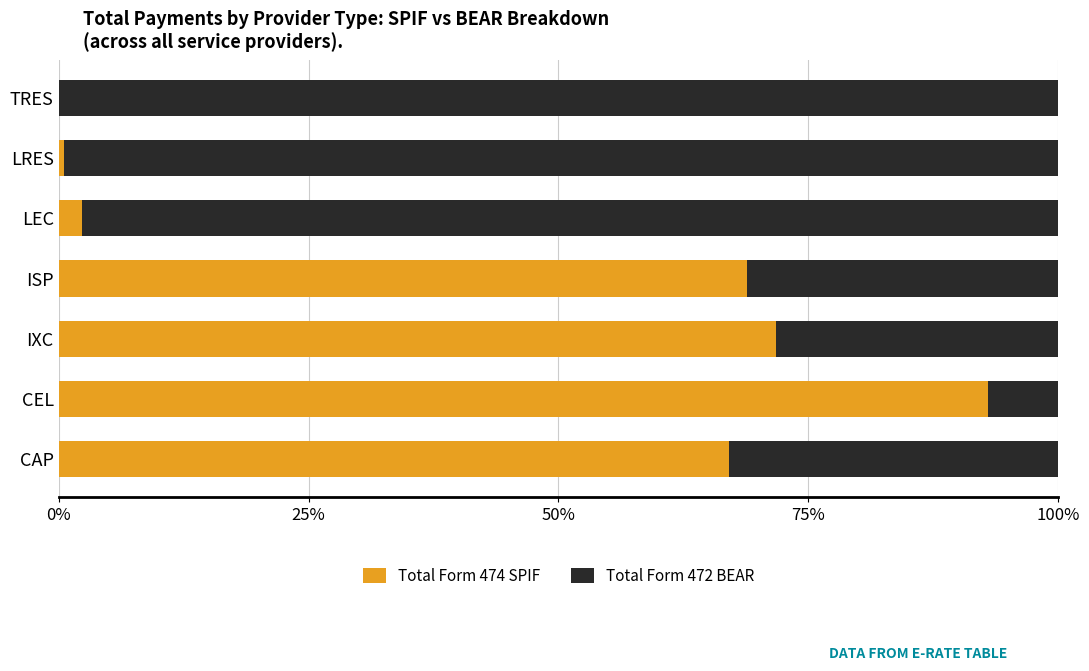

What is the total value across all series at IXC?

100.0